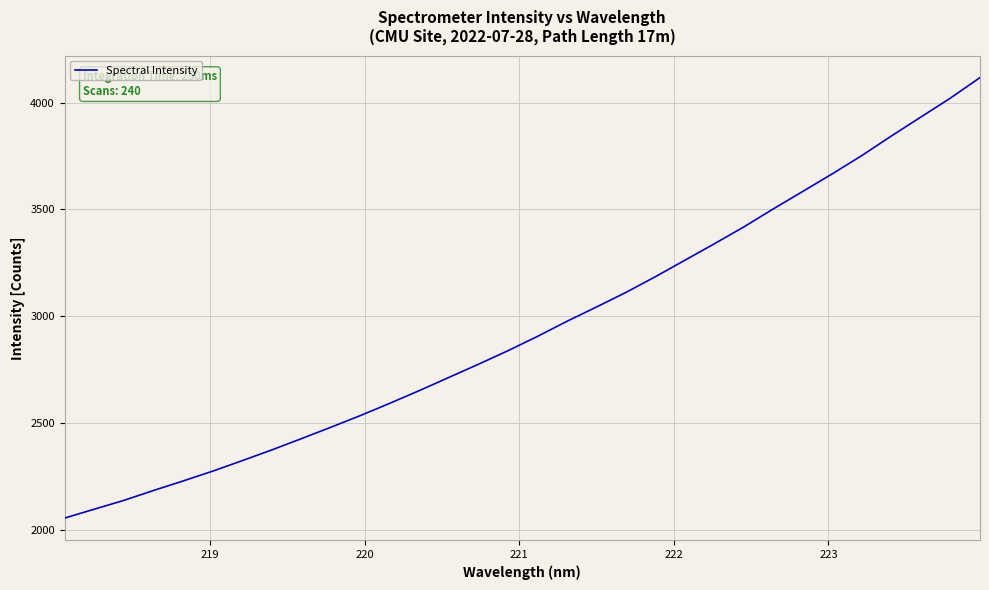

What is the difference between the maximum and minimum values?

2063.4